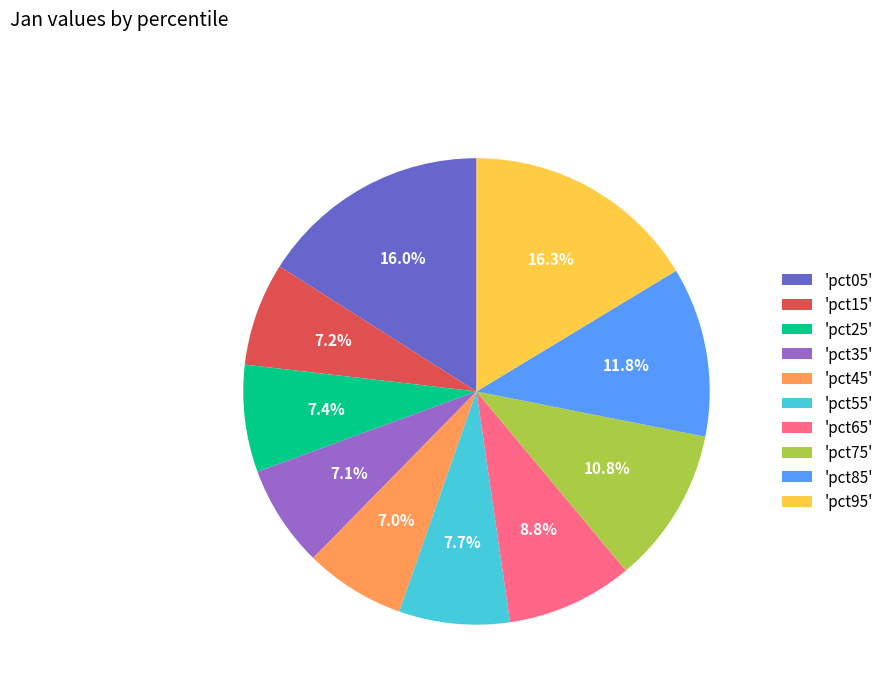

Is there any slice that represents more than half of the pie?

No